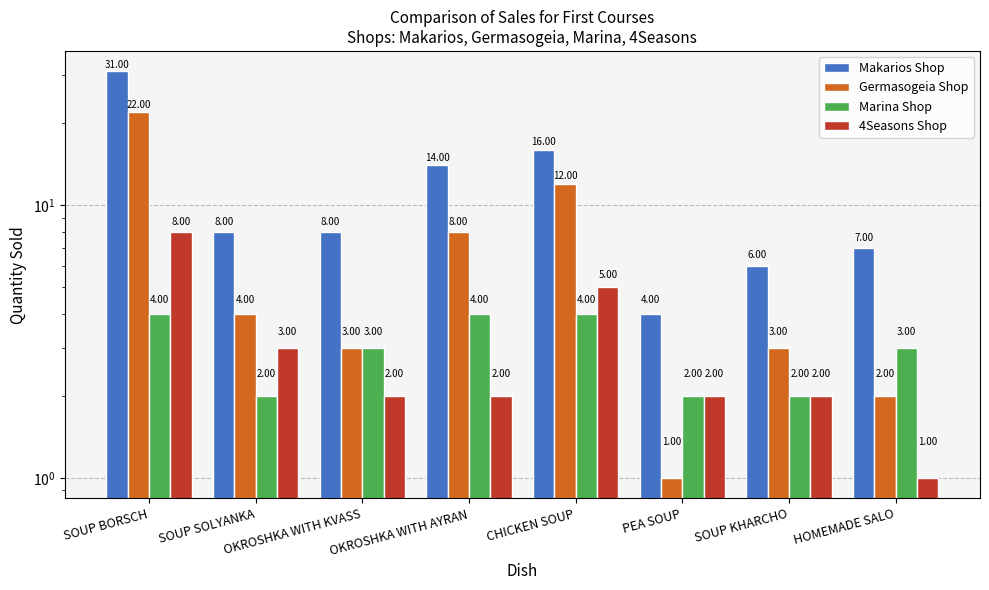

What is the label of the 5th bar from the right?

OKROSHKA WITH AYRAN